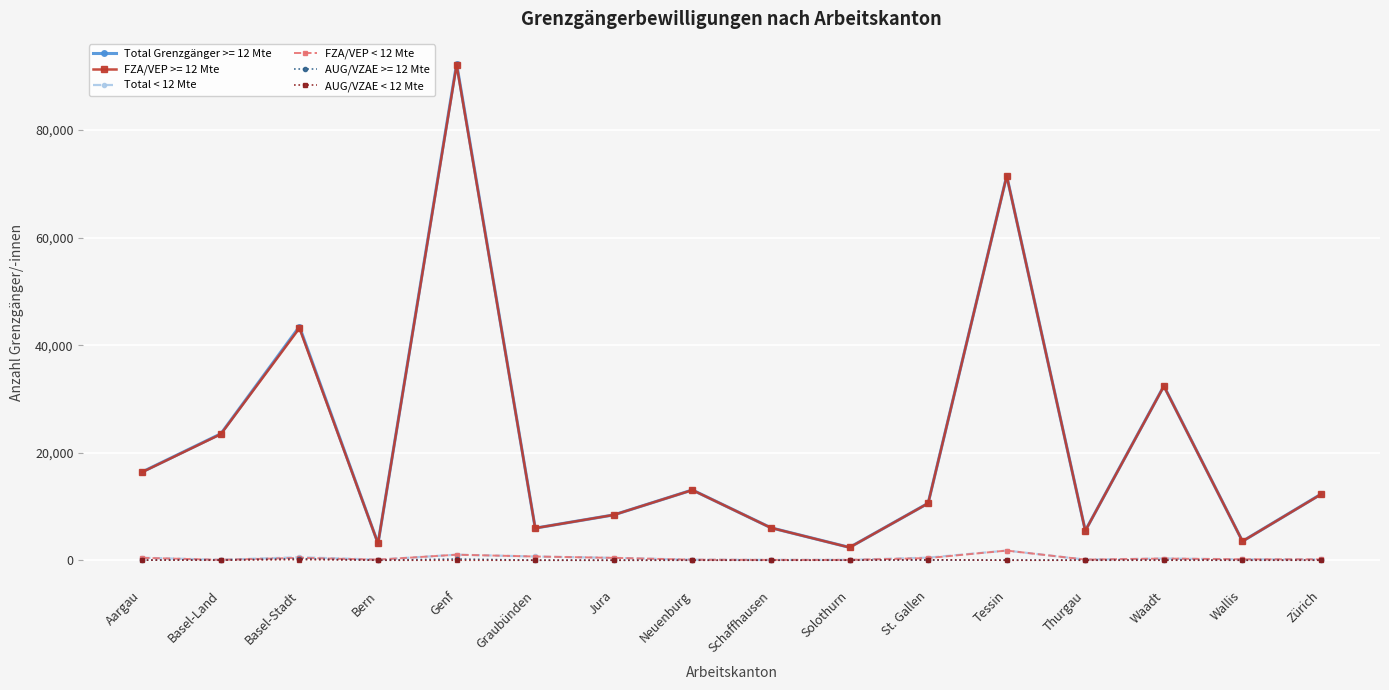

True or false: Total < 12 Mte and Total Grenzgänger >= 12 Mte intersect in this chart.

False